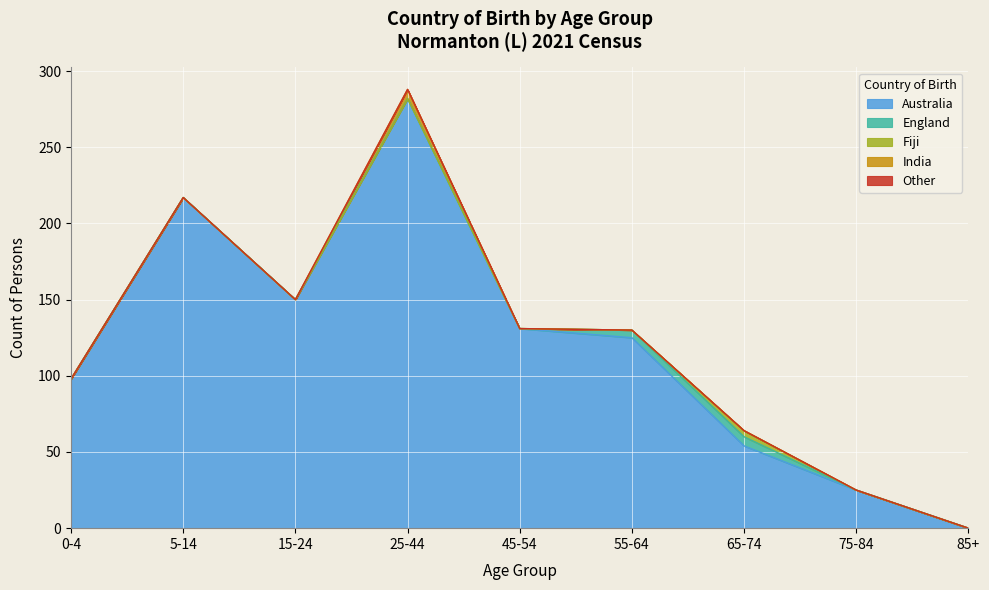

Which series has the largest total across all categories?

Australia